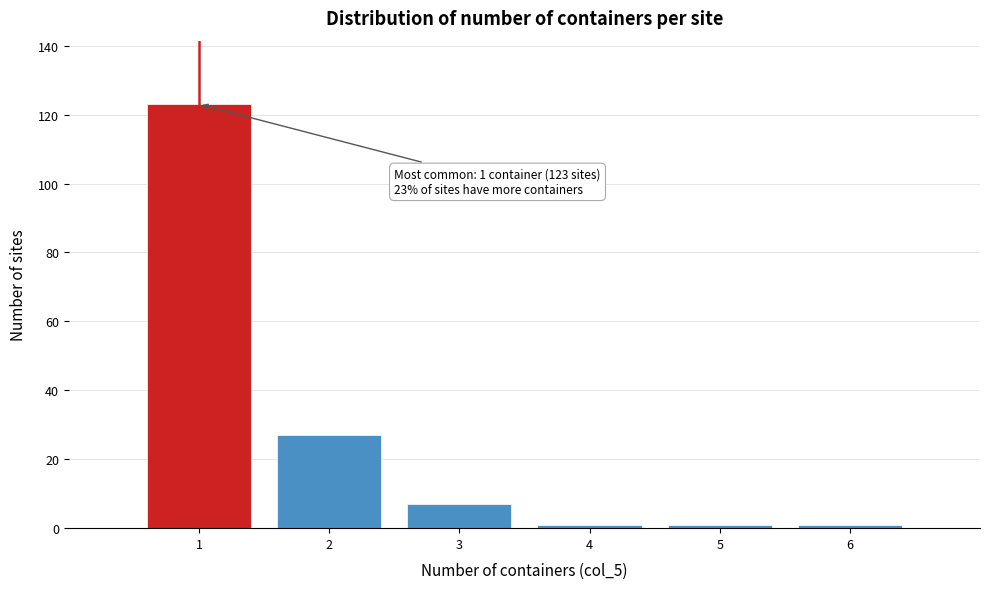

Reading left to right, extract all data points from this chart.

123	27	7	1	1	1